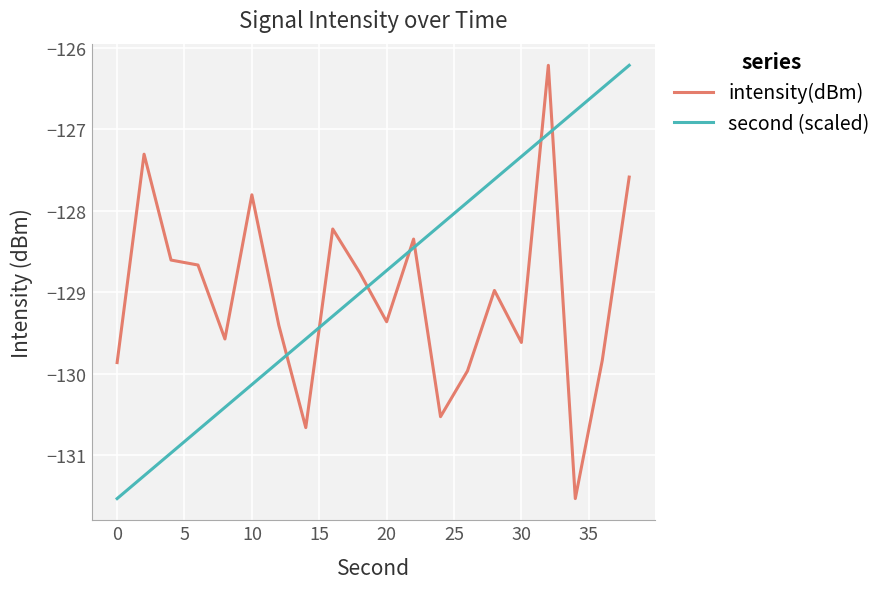

How many categories are shown in the chart?

20